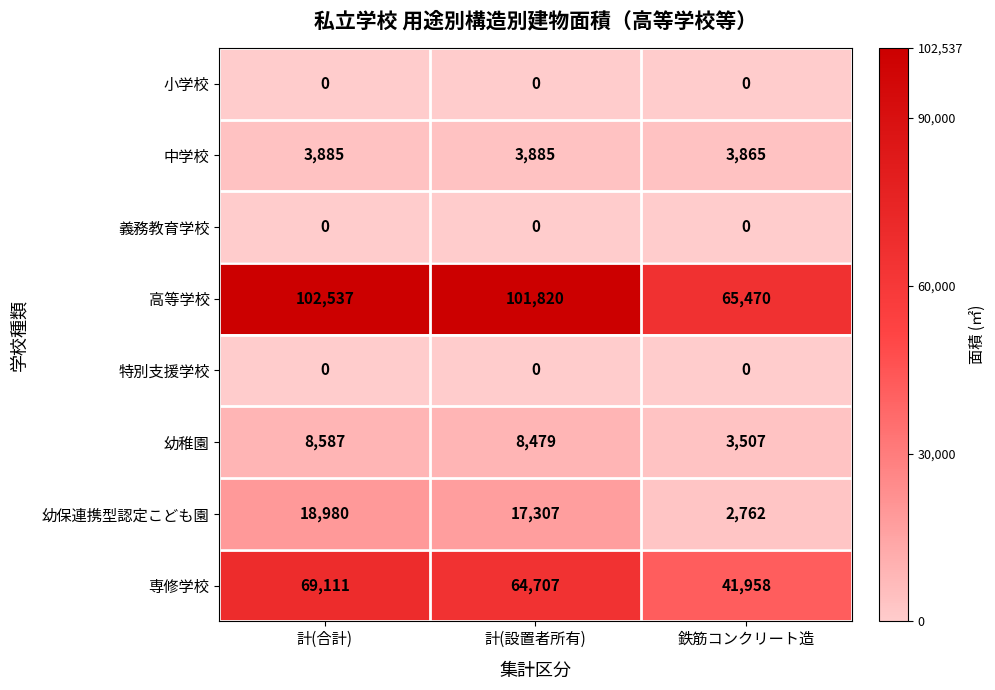

The 幼稚園 series shows 12835 at 計(設置者所有). True or false?

False